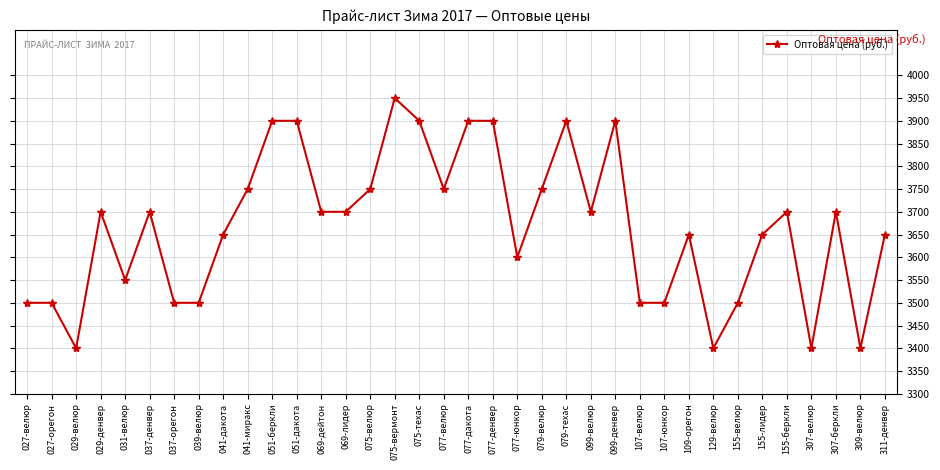

Reading left to right, what are all the values shown in this chart?

027-велюр=3500	027-орегон=3500	029-велюр=3400	029-денвер=3700	031-велюр=3550	037-денвер=3700	037-орегон=3500	039-велюр=3500	041-дакота=3650	041-миракс=3750	051-беркли=3900	051-дакота=3900	069-дейтон=3700	069-лидер=3700	075-велюр=3750	075-вермонт=3950	075-техас=3900	077-велюр=3750	077-дакота=3900	077-денвер=3900	077-юнкор=3600	079-велюр=3750	079-техас=3900	099-велюр=3700	099-денвер=3900	107-велюр=3500	107-юнкор=3500	109-орегон=3650	129-велюр=3400	155-велюр=3500	155-лидер=3650	155-беркли=3700	307-велюр=3400	307-беркли=3700	309-велюр=3400	311-денвер=3650